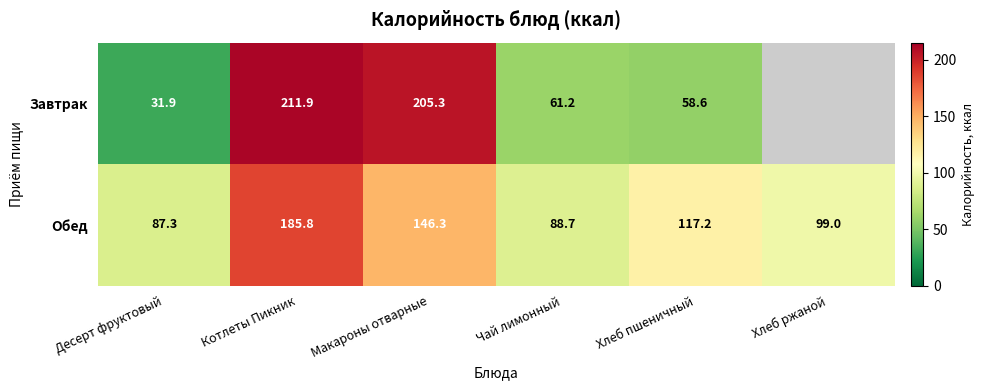

At how many categories does at least one series exceed 161?

2